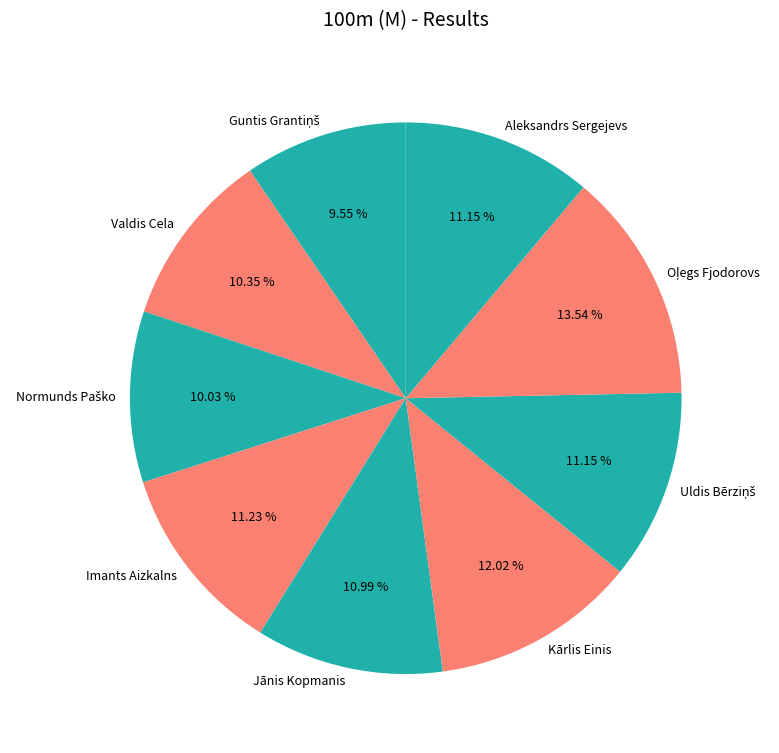

To the nearest percent, what percentage of the pie is Aleksandrs Sergejevs?

11%